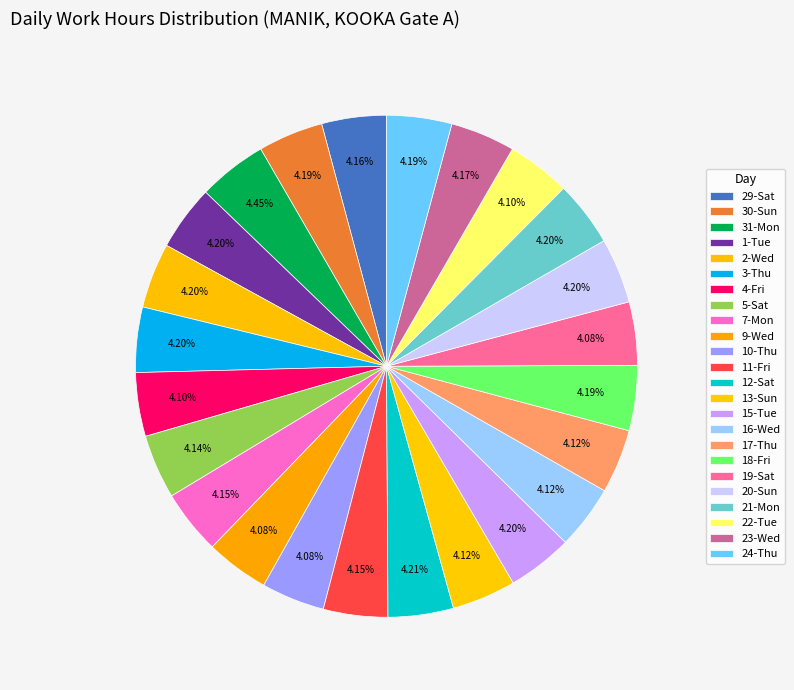

Count the number of slices in the pie.

24